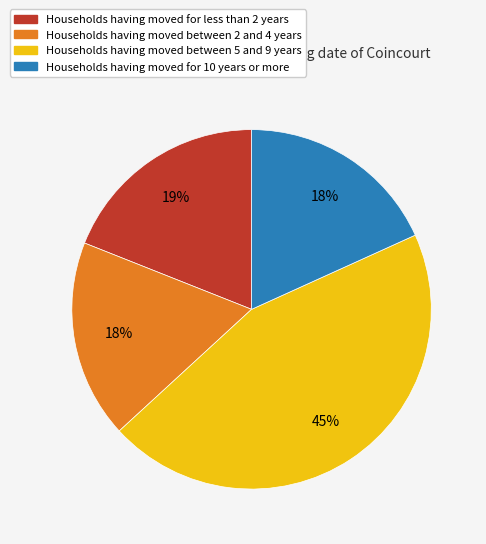

To the nearest percent, what is the difference between the largest and smallest slice percentages?

27%